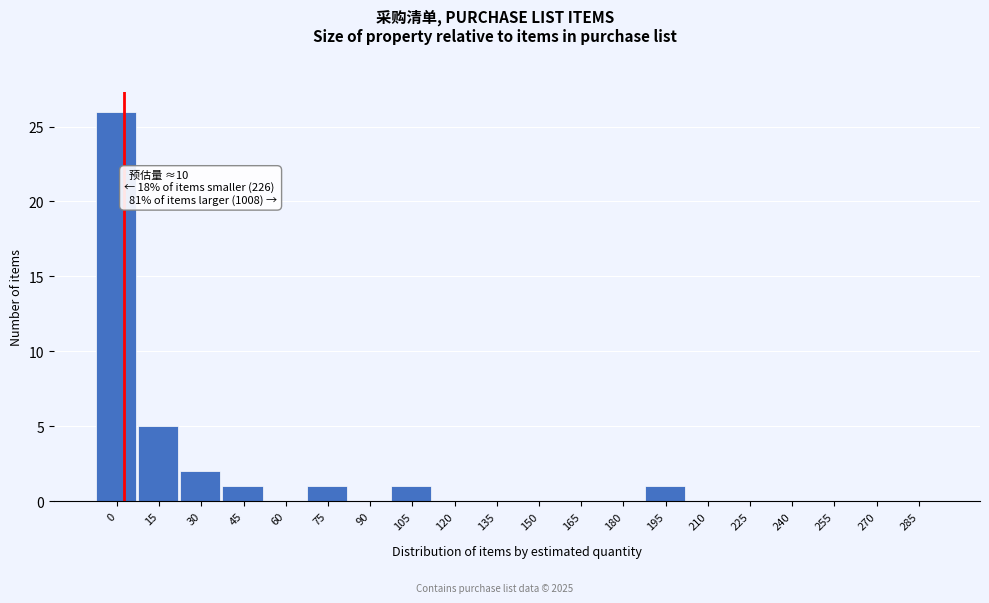

Where is the data nearest to the value 13?

15